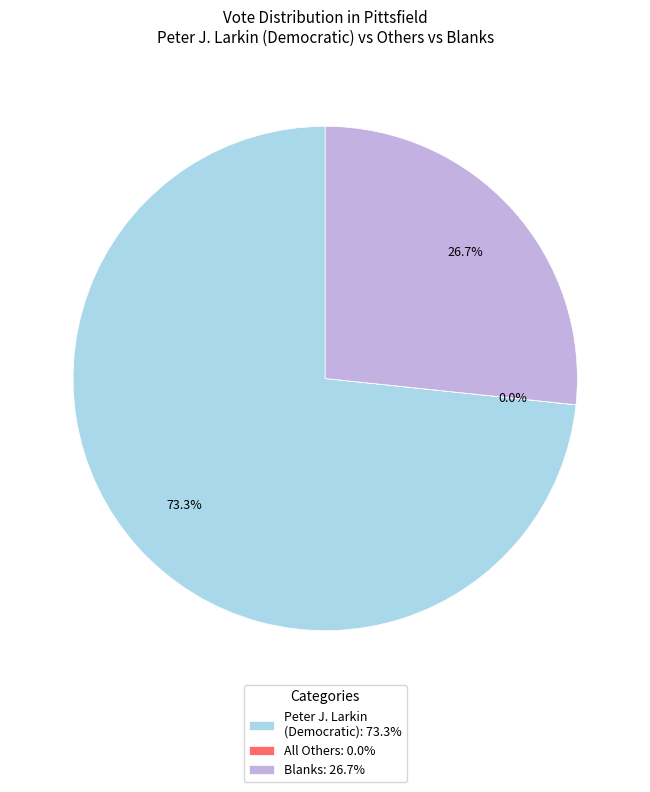

What percentage is NOT represented by Blanks: 26.7%?

73.3%